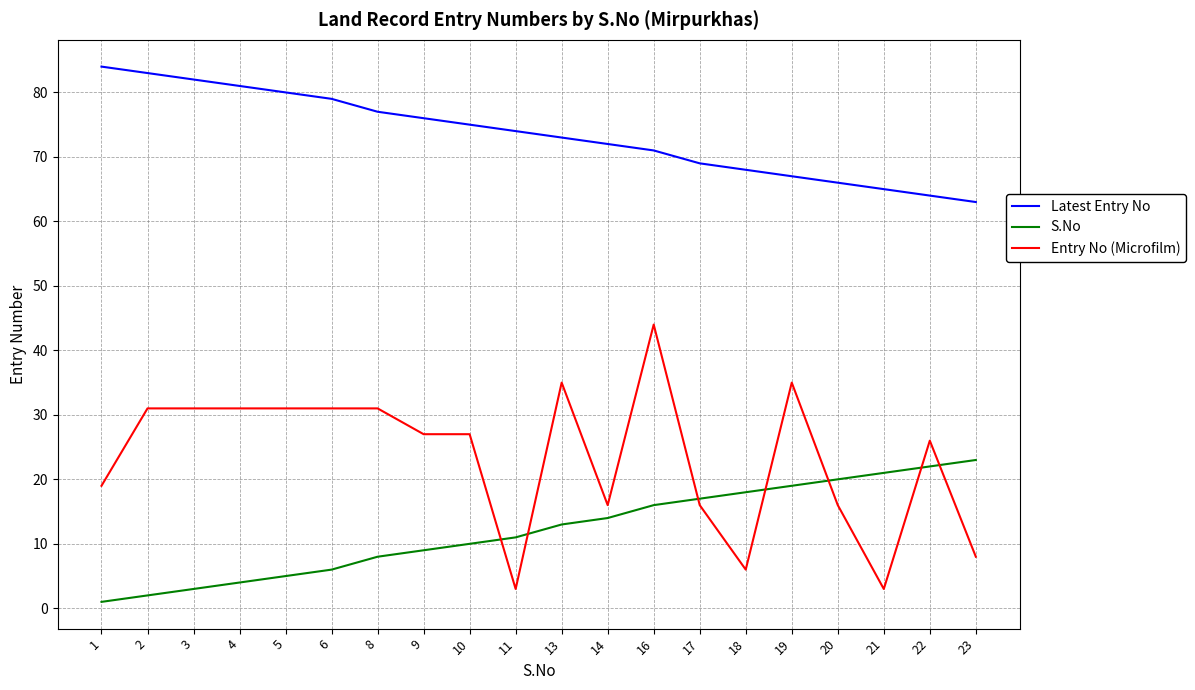

Which series has the largest total across all categories?

Latest Entry No